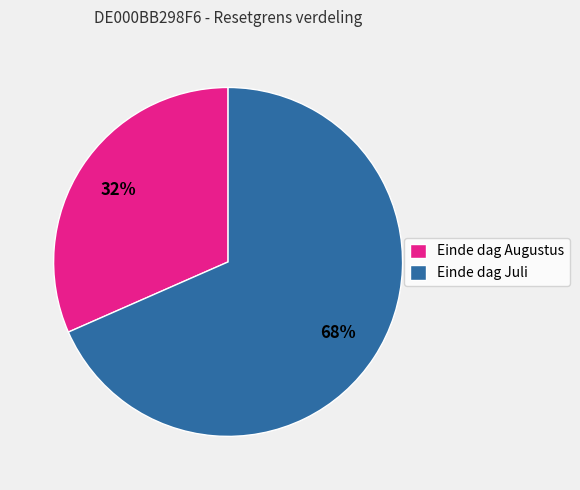

Which slice is the smallest?

Einde dag Augustus